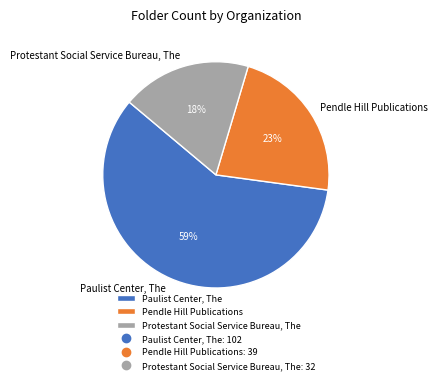

To the nearest percent, what portion does Protestant Social Service Bureau, The represent?

18%